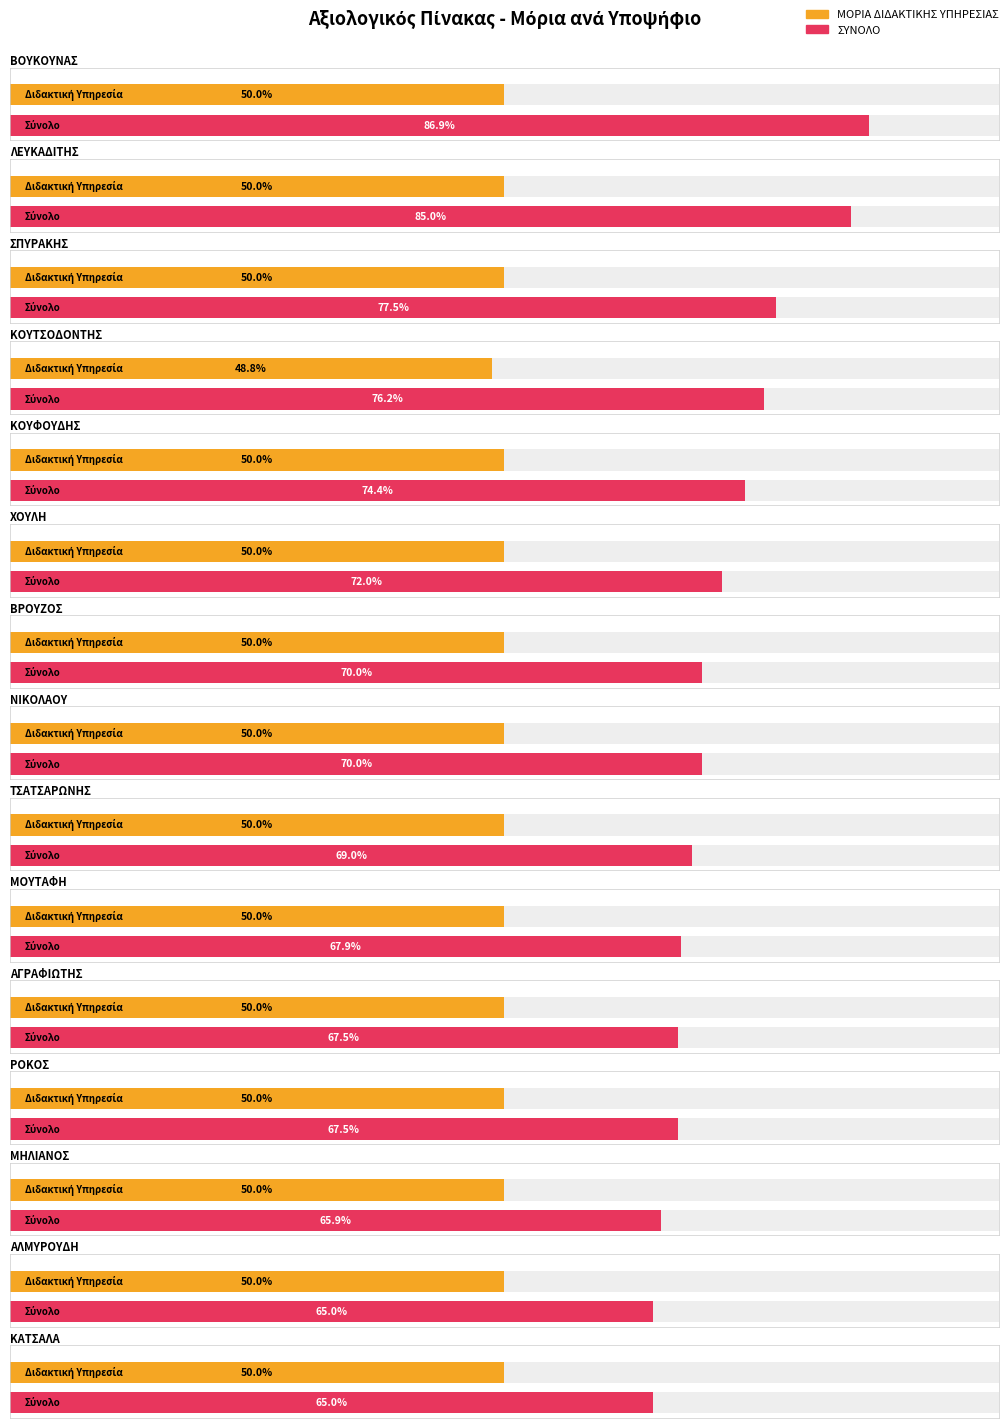

Are the bars grouped side by side (vs. stacked)?

Yes